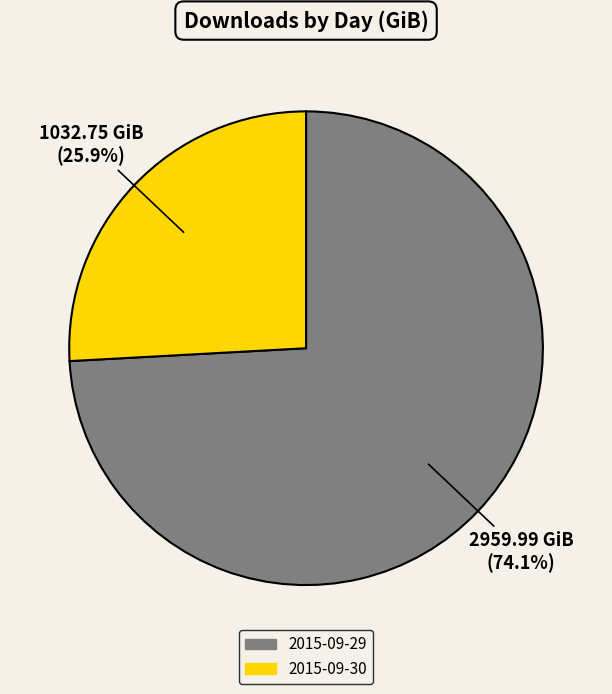

Which has a higher value, 2015-09-29 or 2015-09-30?

2015-09-29